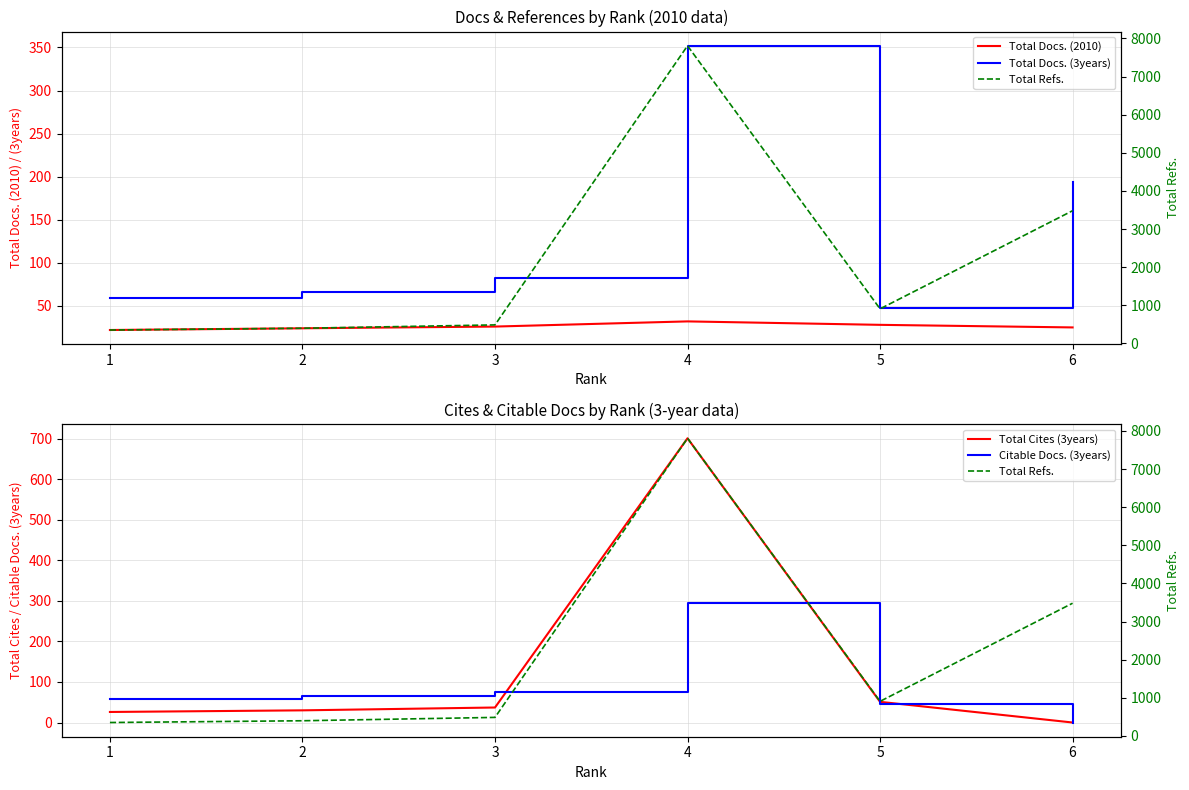

What is the average value of the Total Docs. (3years) series?

134